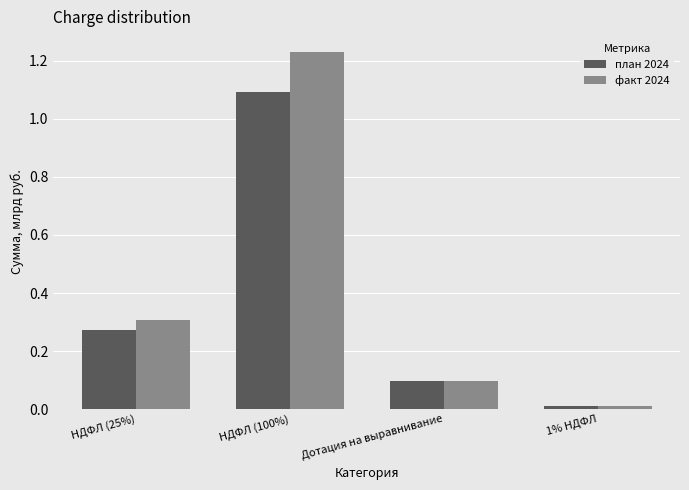

List the series in order of their peak value, lowest first.

план 2024, факт 2024